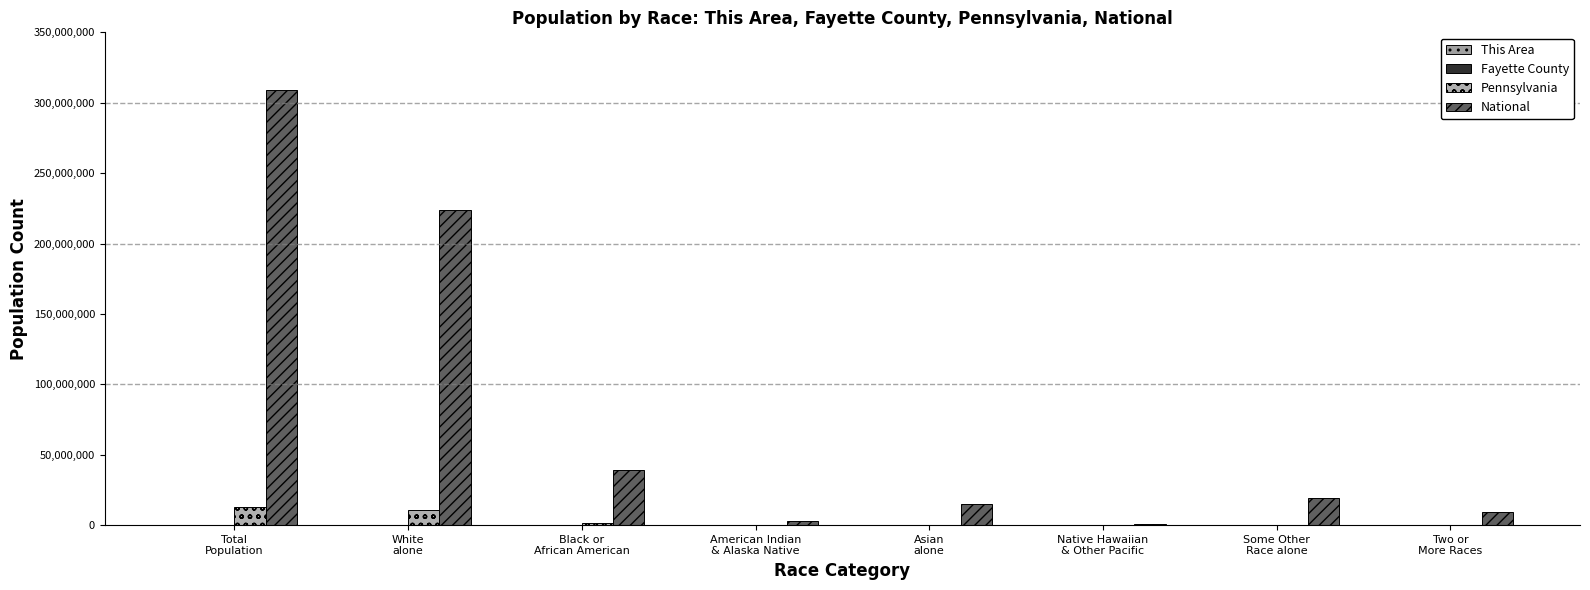

Rank the series by their maximum value, from lowest to highest.

This Area, Fayette County, Pennsylvania, National